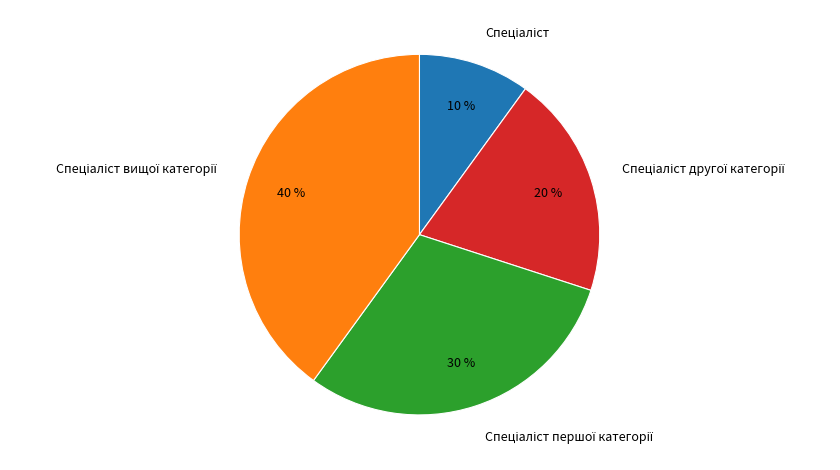

To the nearest percent, what is the difference between the largest and smallest slice percentages?

30%